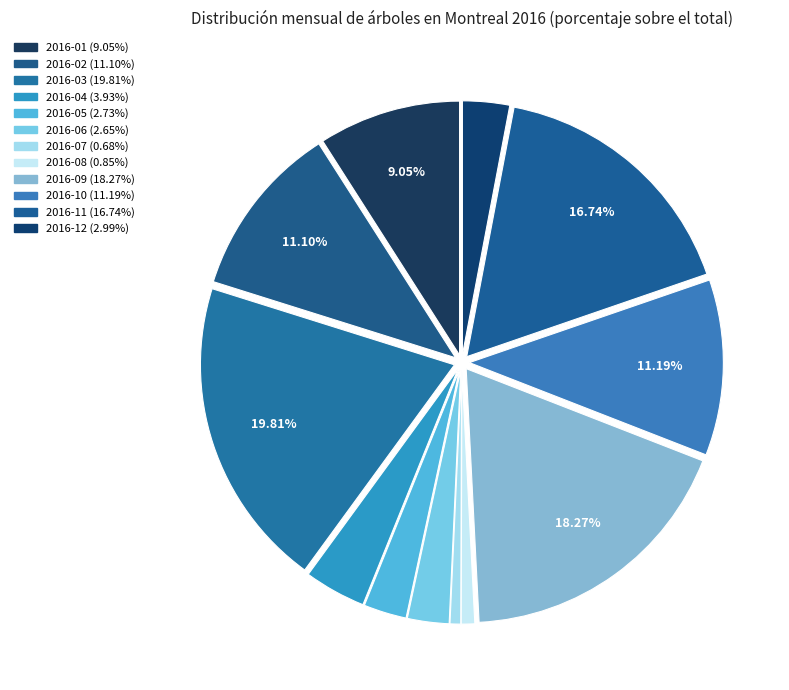

Is the sum of 2016-10 and 2016-11 greater than half?

No